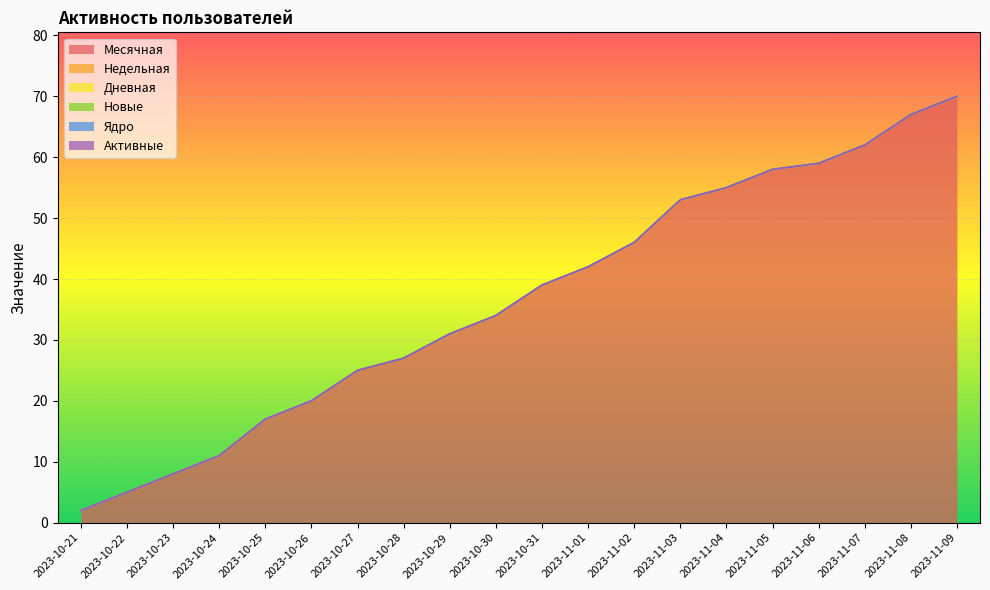

At which category is the sum across all series the highest?

2023-11-09